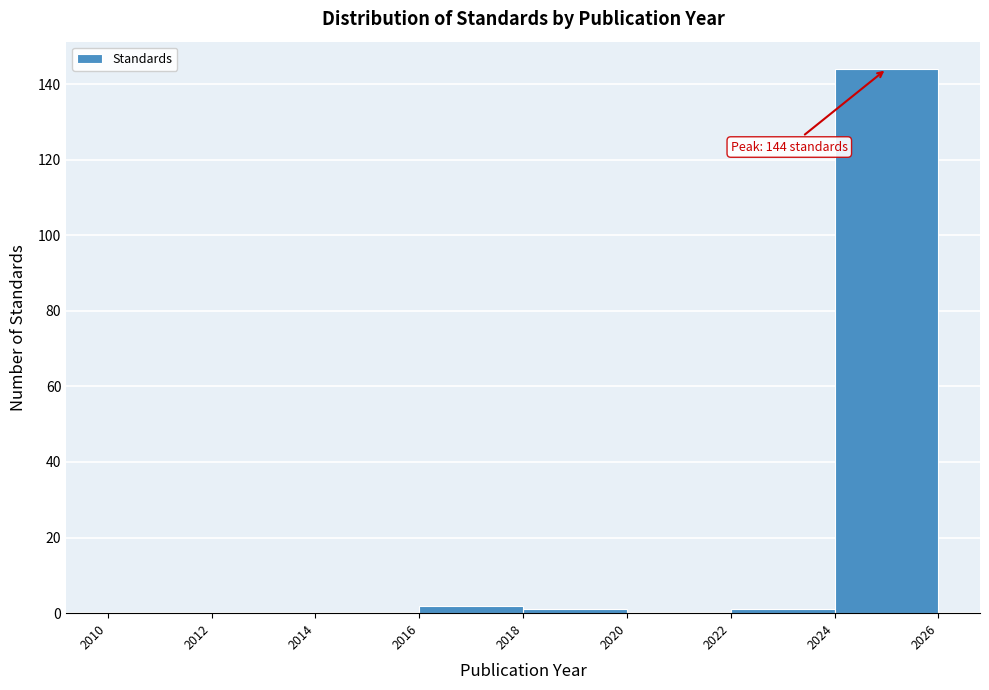

Which range on the x-axis has the tallest bar?

2024 to 2026